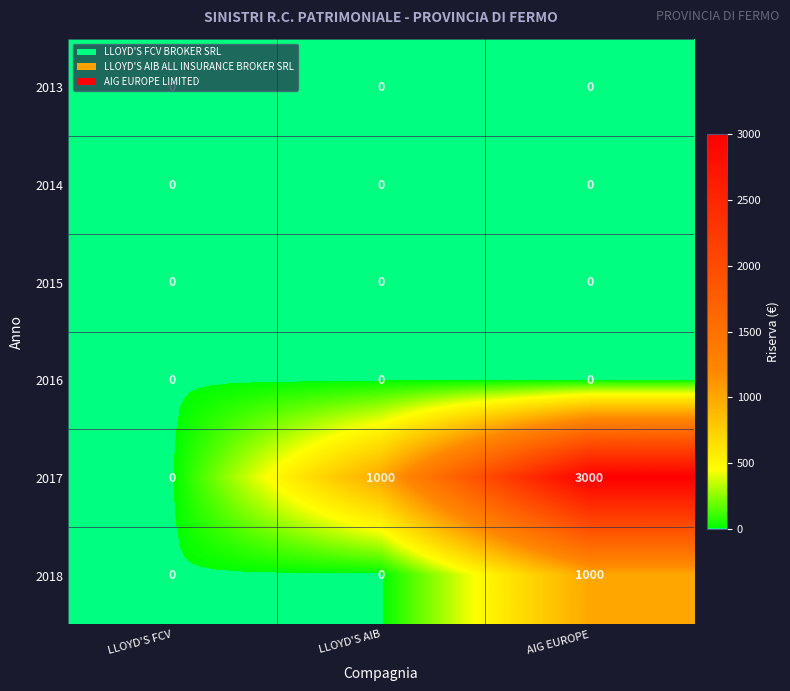

What is the maximum value shown in the chart?

3000